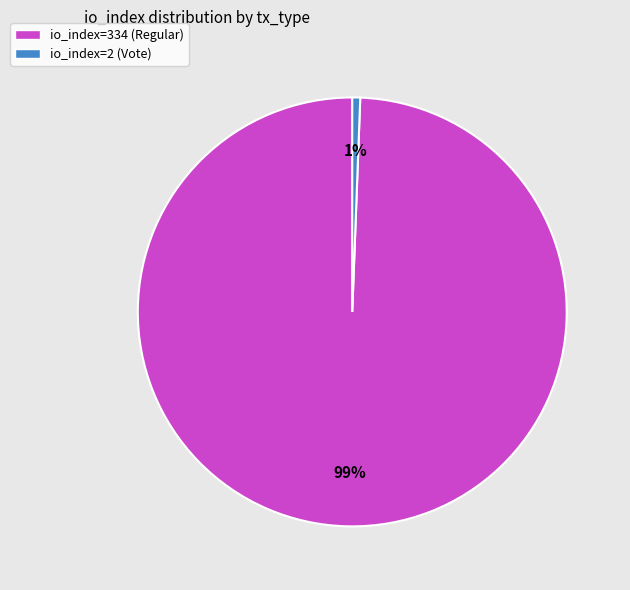

To the nearest percent, what is the combined percentage of io_index=2 (Vote) and io_index=334 (Regular)?

100%